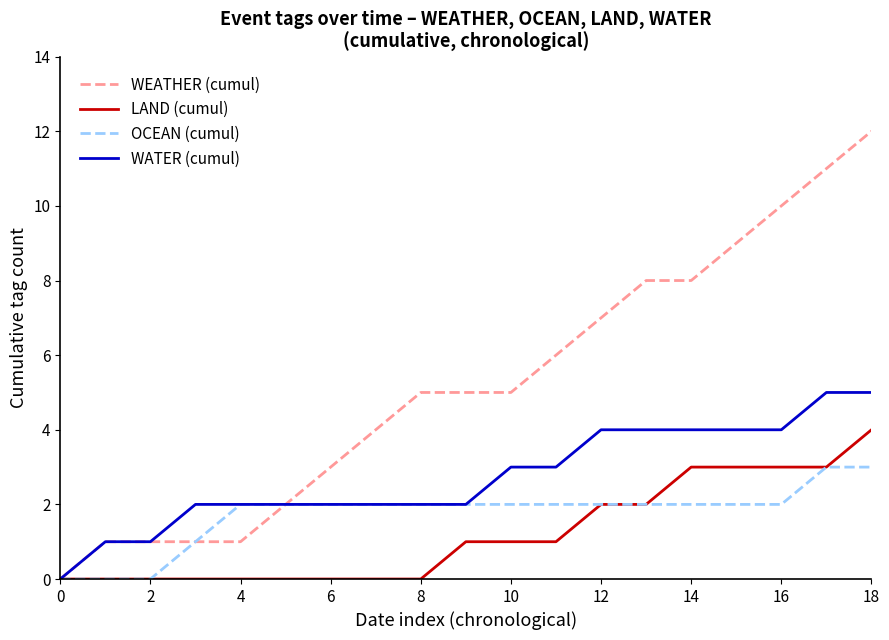

What is the highest value of the WEATHER (cumul) series?

12